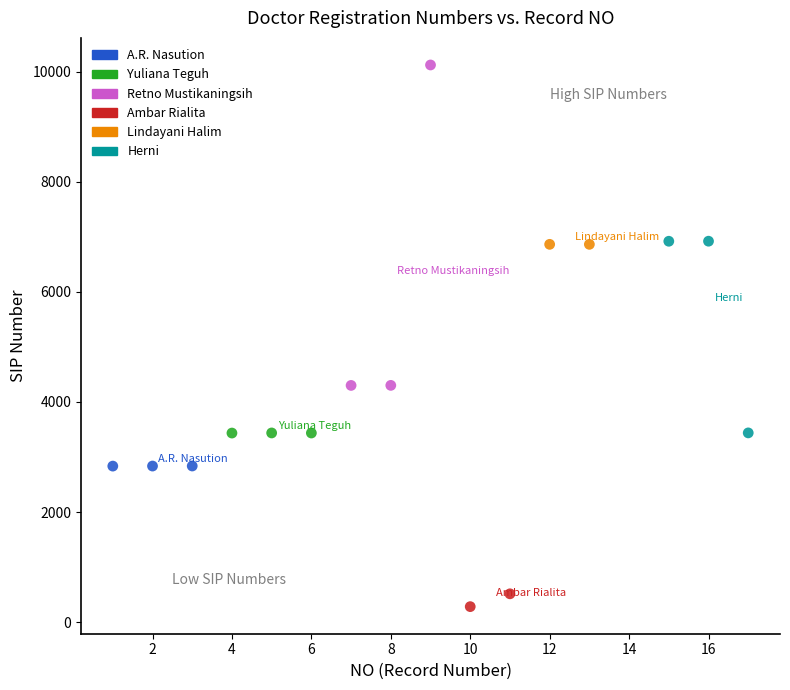

Which series reaches the maximum Y coordinate?

Retno Mustikaningsih